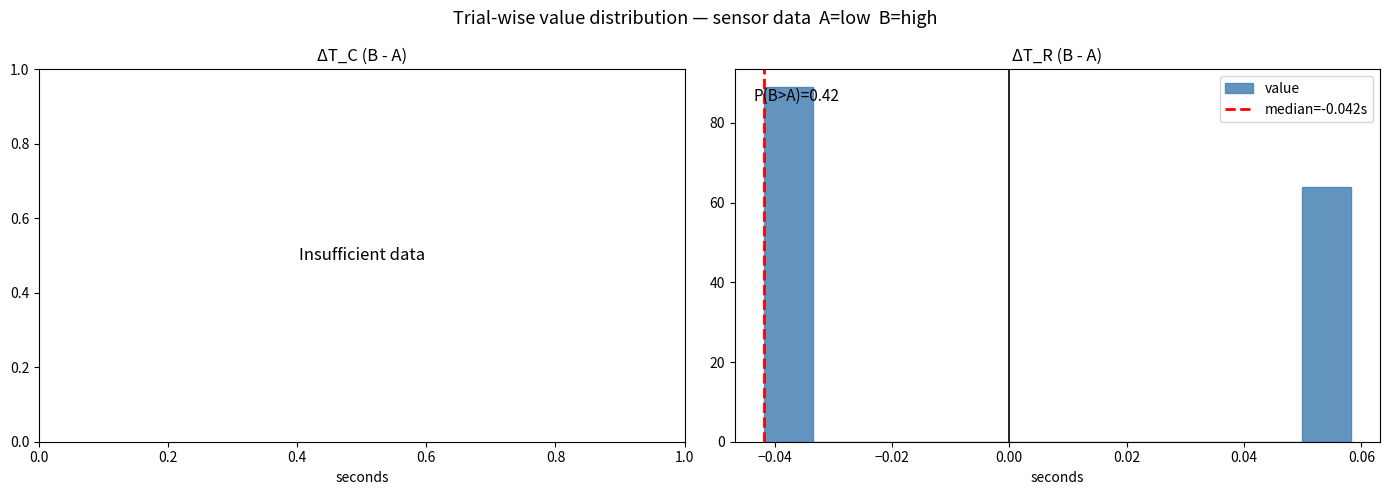

Over which range of the x-axis is the bar tallest?

-0.042 to -0.034